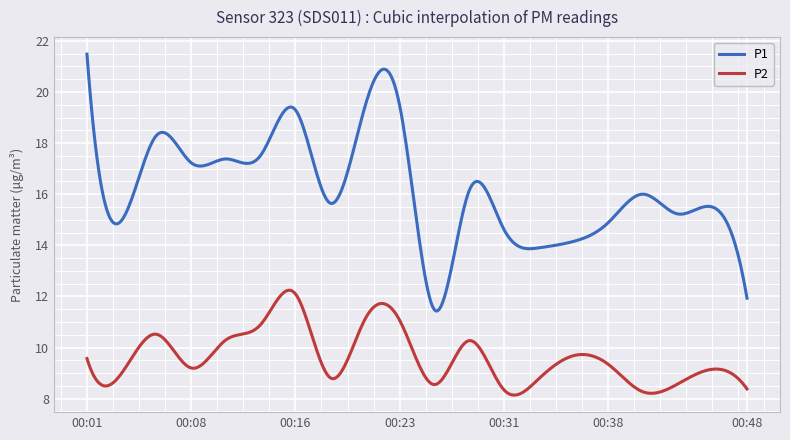

Does the chart display data point markers on the line(s)?

No